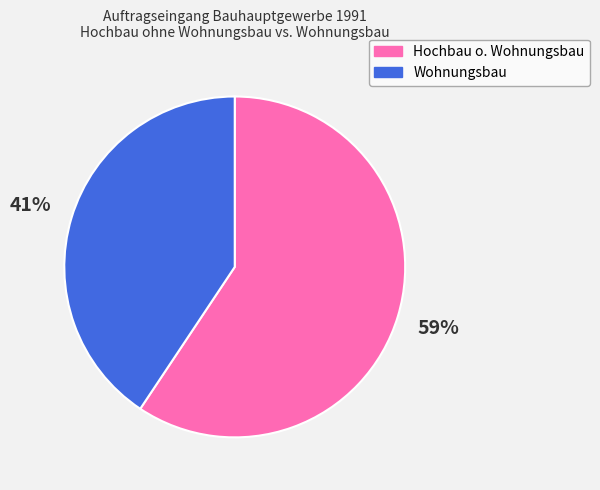

To the nearest percent, what is the average slice percentage?

50%